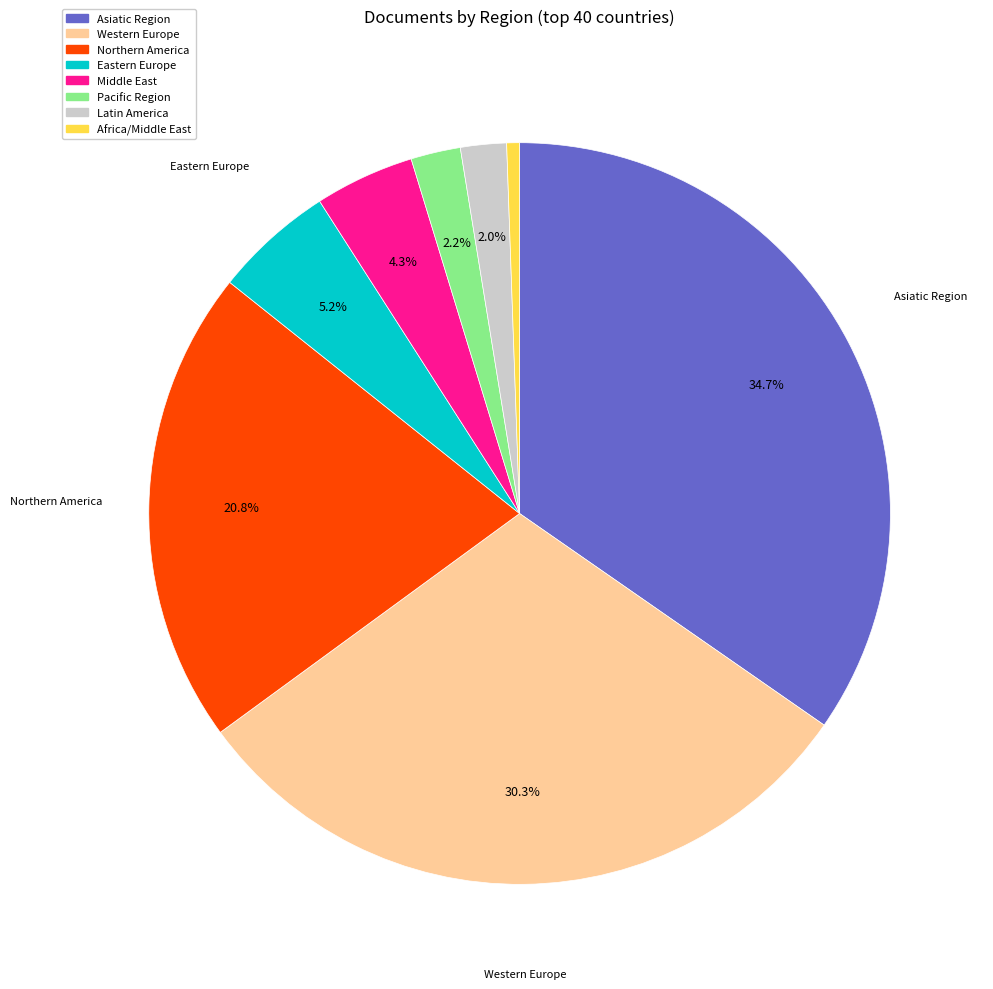

Does any single category account for the majority?

No